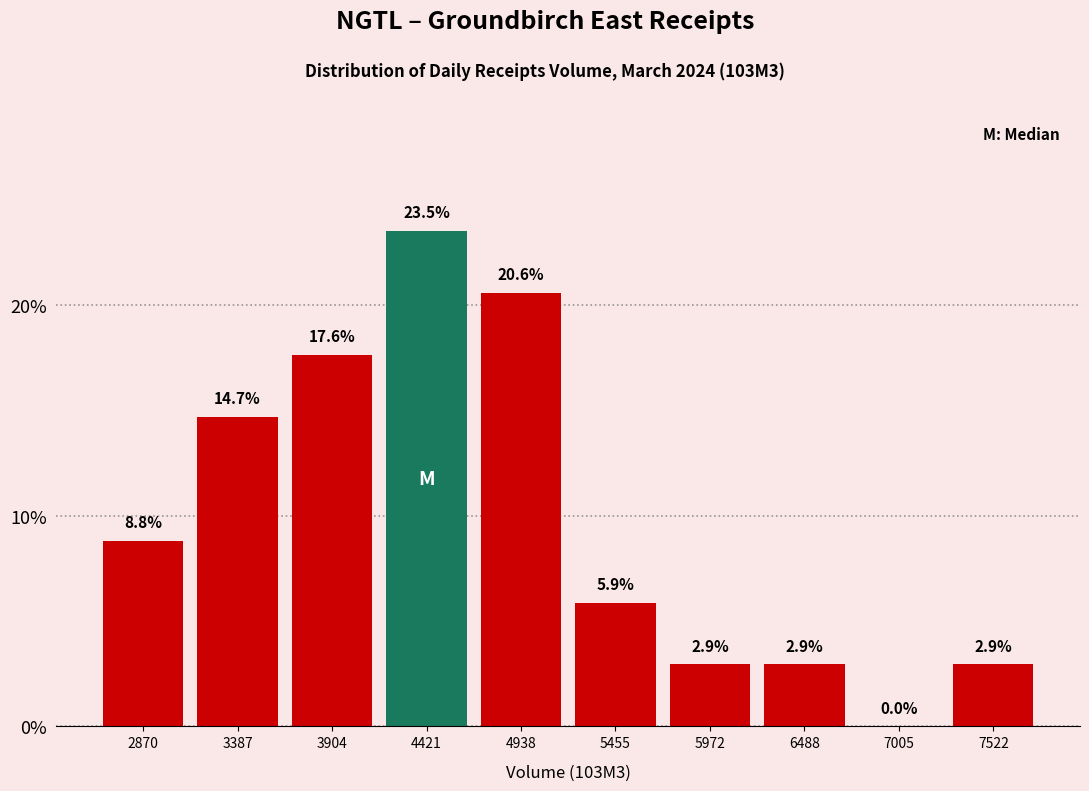

How tall is the bar that spans 5200 to 5700 on the x-axis? The bar edges are not printed on the chart, so give them approximately, as read against the axis.

5.9